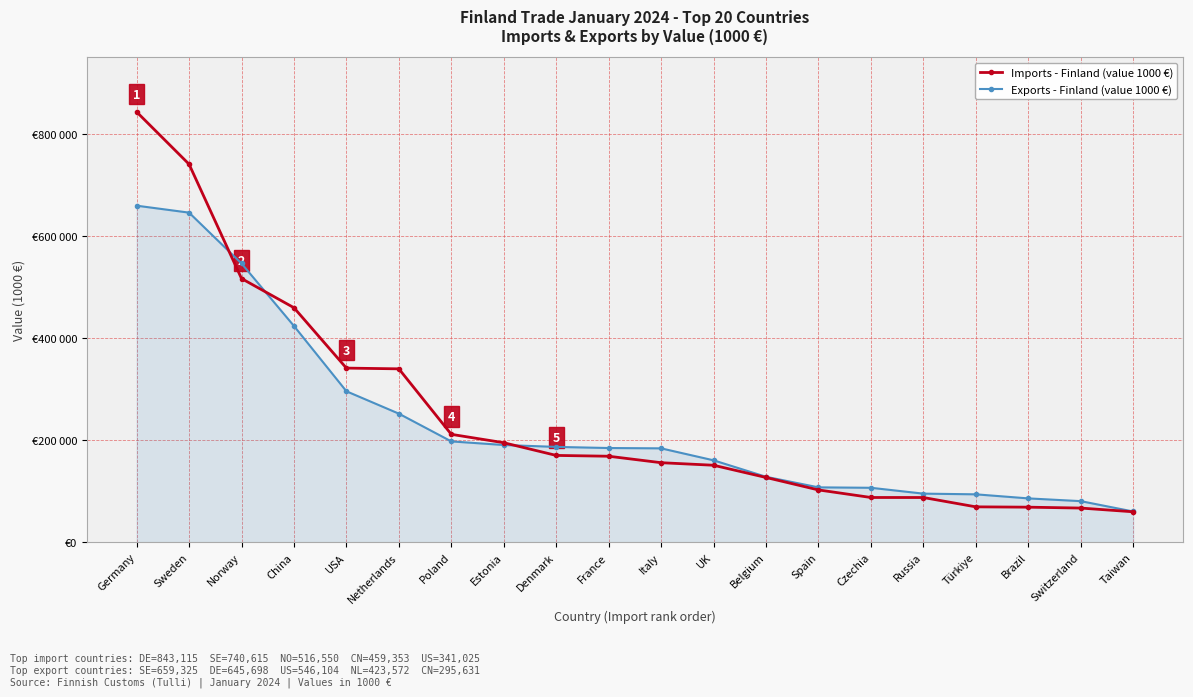

Is this an area chart (filled region under the line)?

Yes